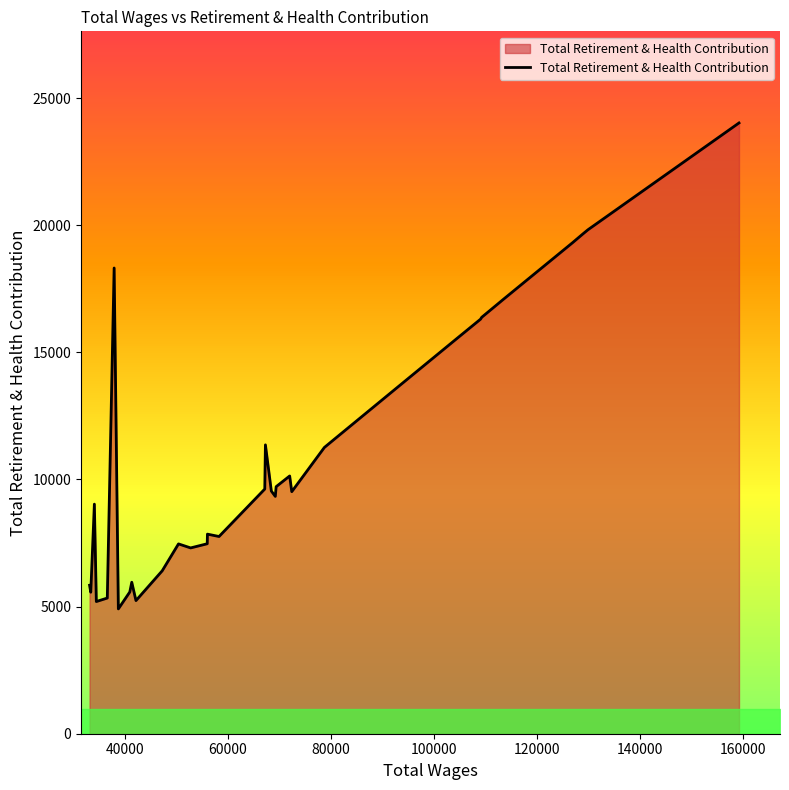

Is it true that the value at 11 is 2687?

False